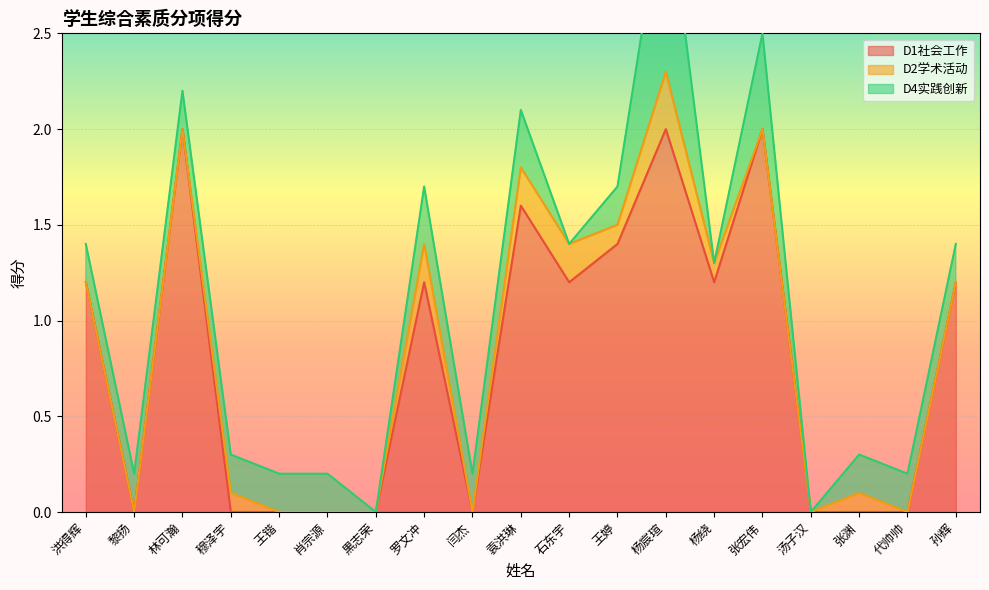

What is the label of the 12th point from the right?

罗文冲